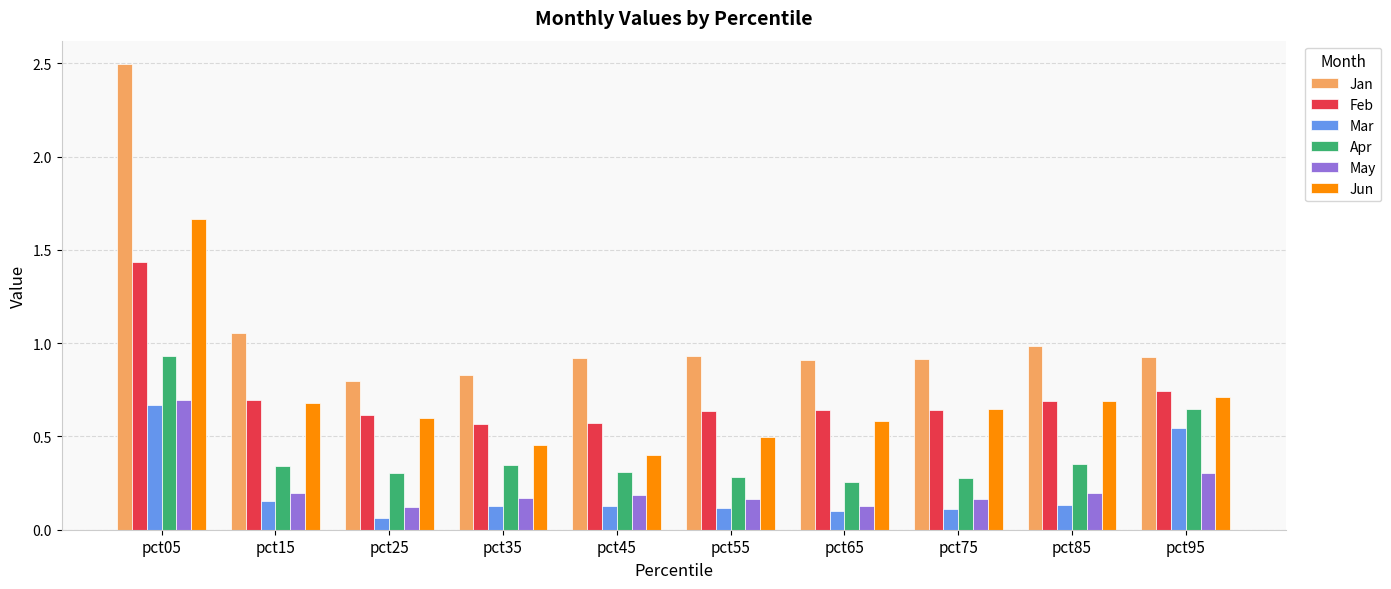

At which category is the sum across all series the highest?

pct05